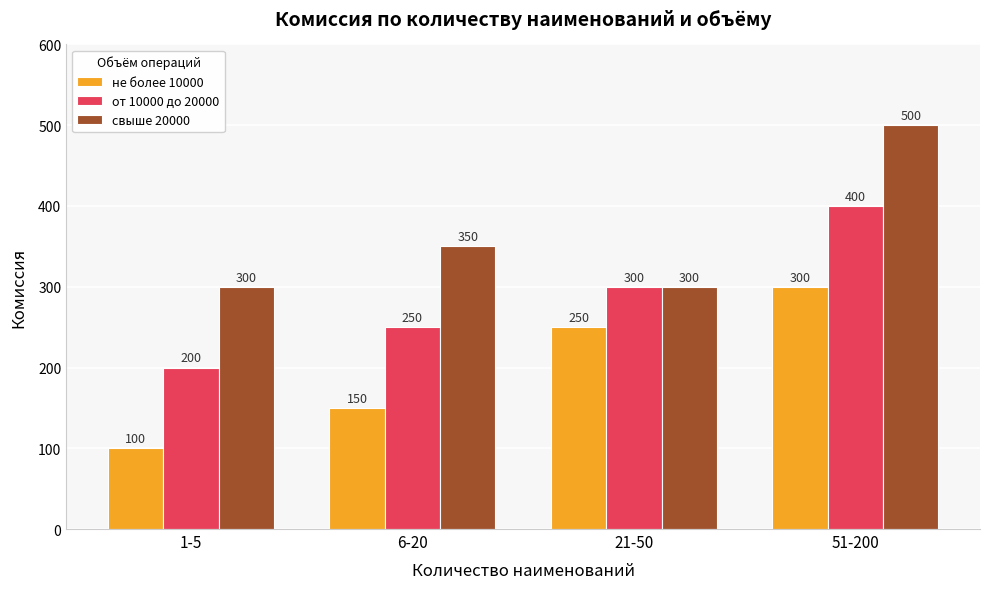

What is the minimum value shown in the chart?

100